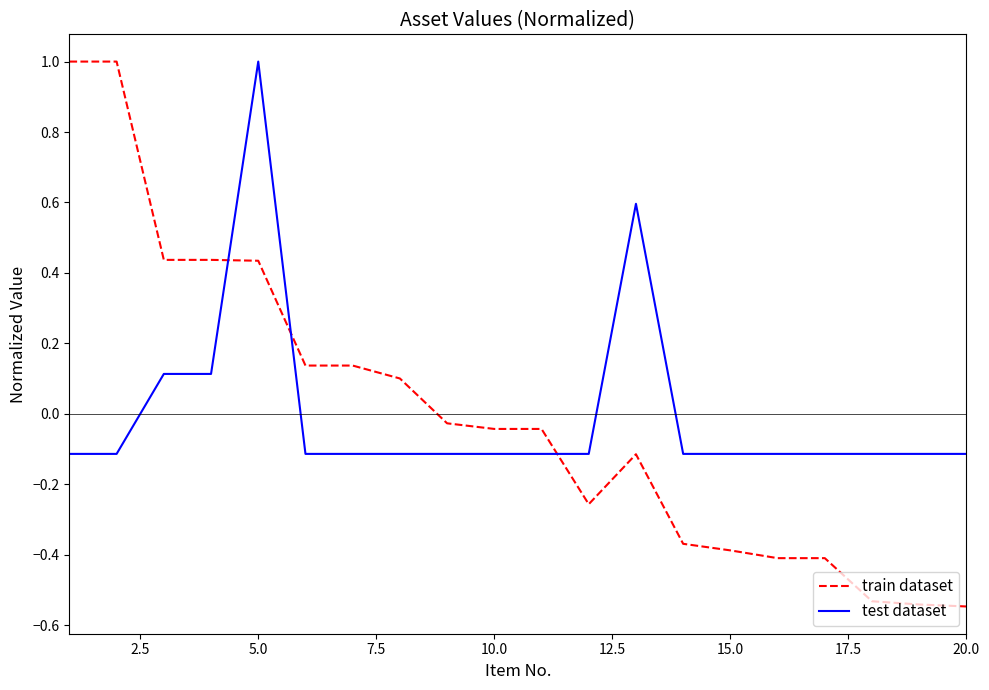

How many categories are shown in the chart?

20